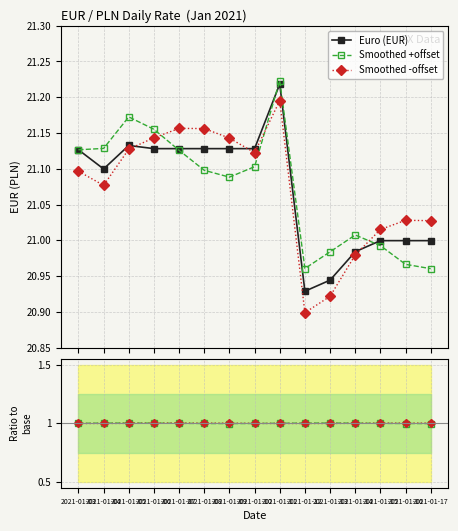

Which series has the largest total across all categories?

Euro (EUR)